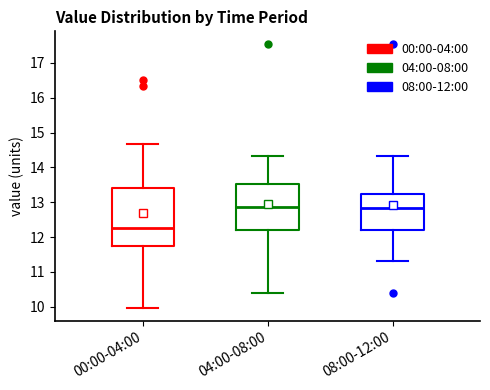

Where is the upper edge of the box for 00:00-04:00 on the y-axis? The values are not printed on the chart, so give them approximately, as read against the axis.

13.4